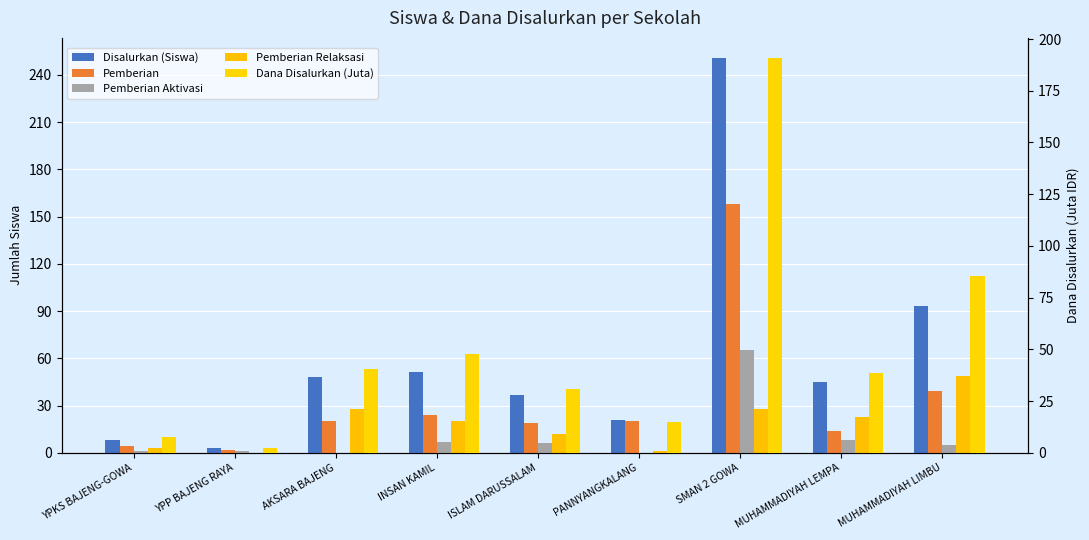

The Pemberian Aktivasi series shows 65.0 at SMAN 2 GOWA. True or false?

True